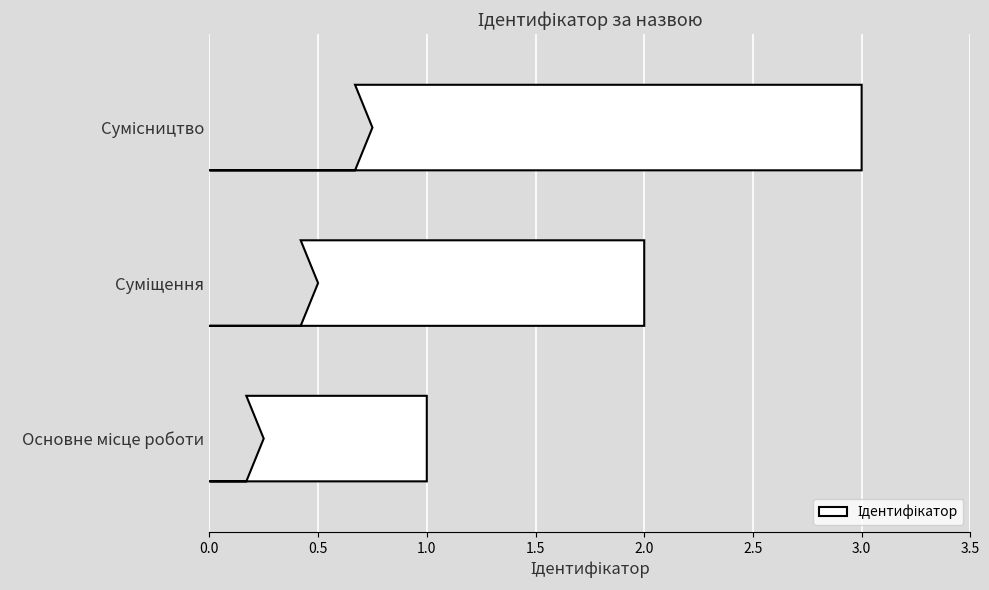

What is the change in value from Суміщення to Сумісництво?

+1